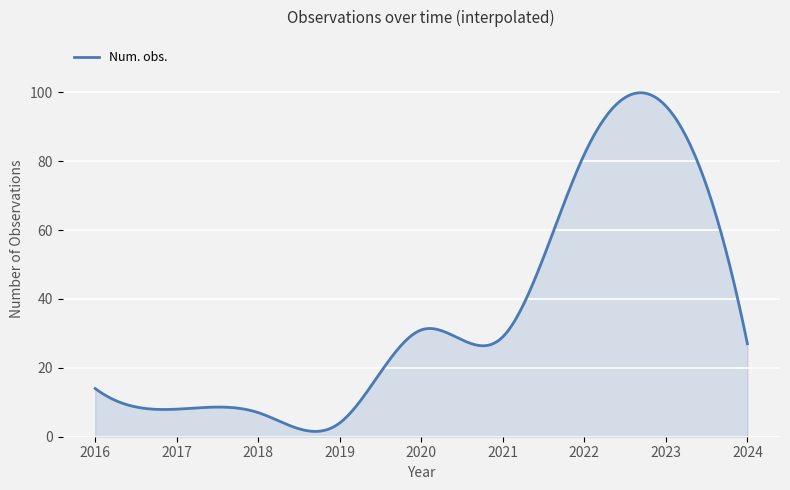

What is the greatest value displayed?

99.9